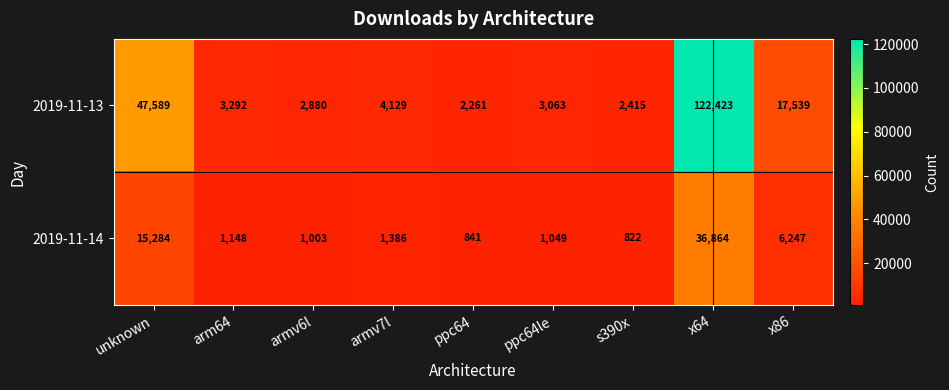

List the series in order of their overall mean, lowest first.

2019-11-14, 2019-11-13